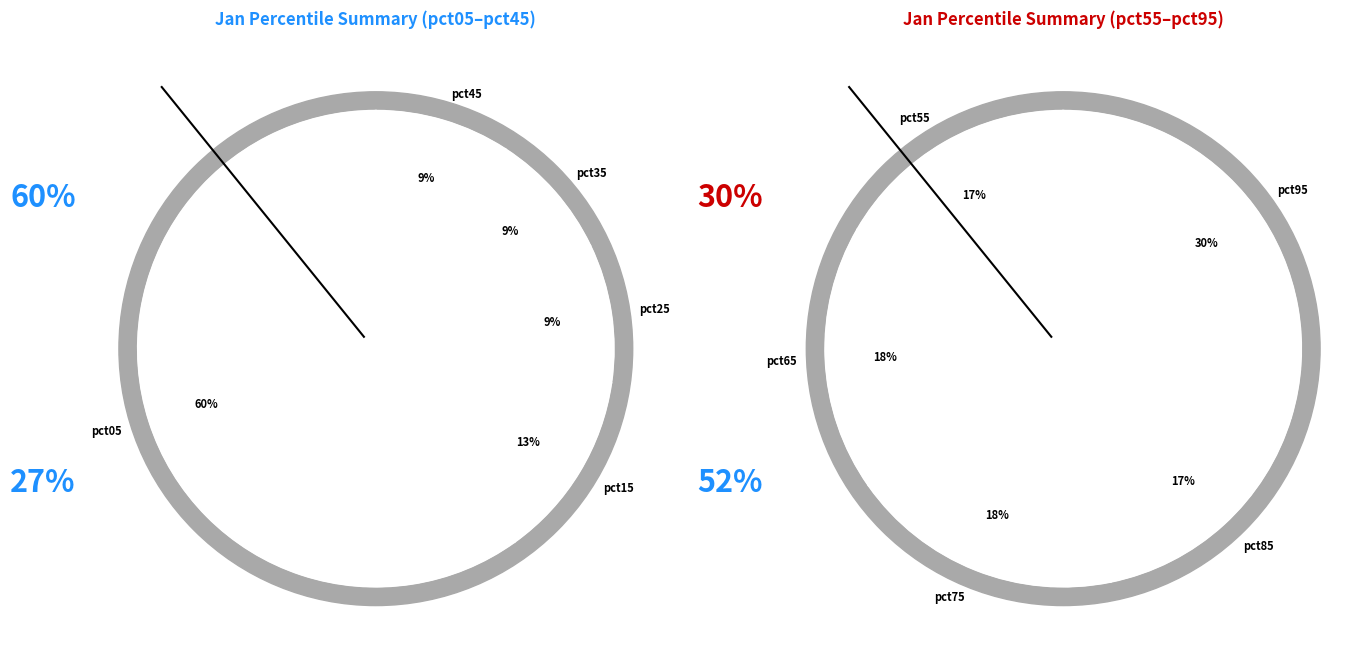

Do pct75 and pct85 together represent more than half of the pie?

No